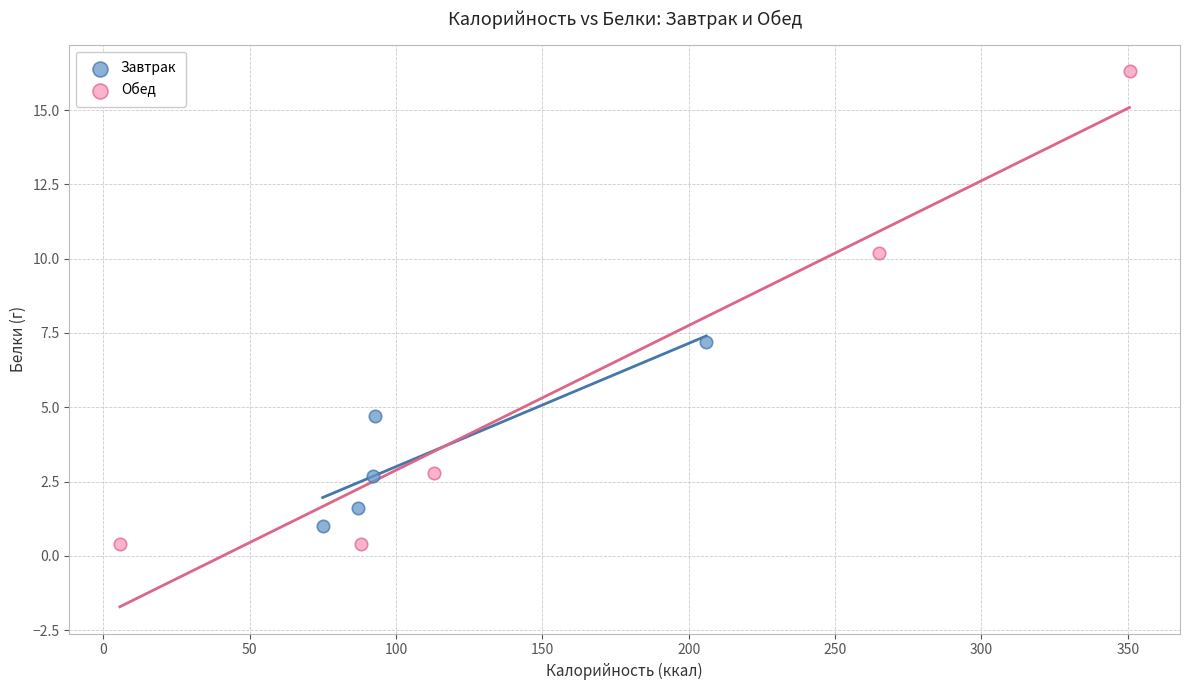

Which series contains the highest Y value?

Обед